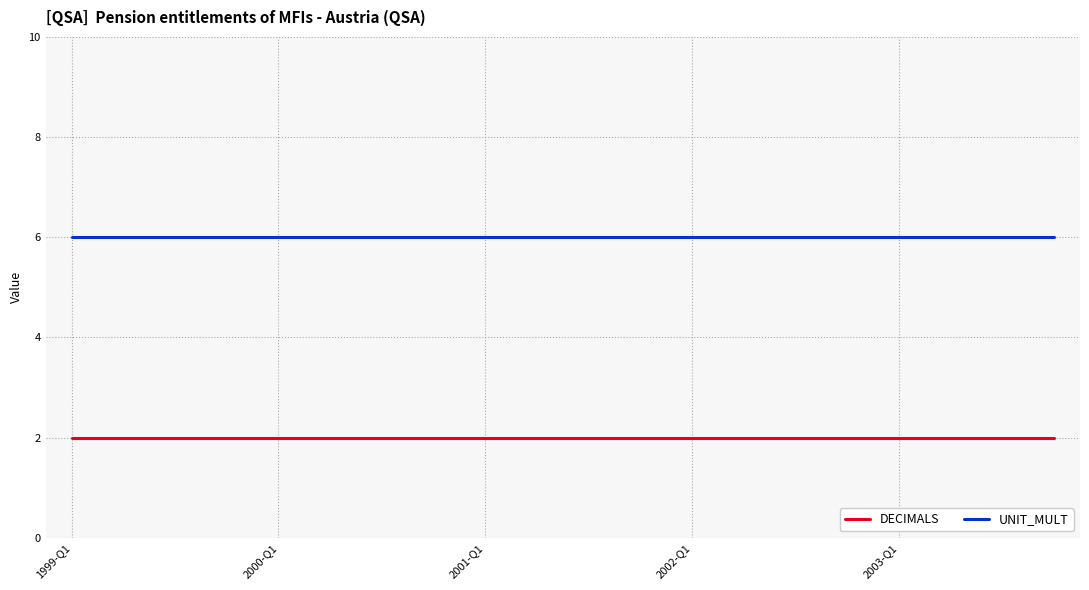

How many distinct data groups are displayed?

2